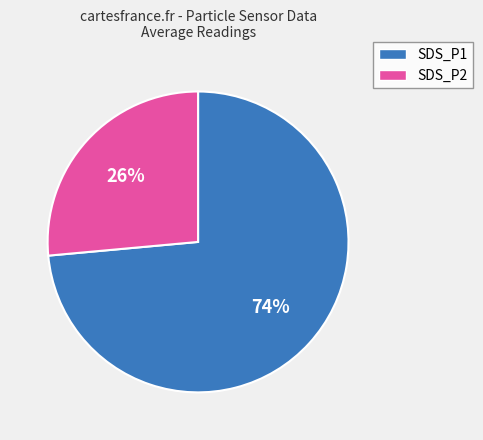

Combined, do SDS_P1 and SDS_P2 account for over 50%?

Yes